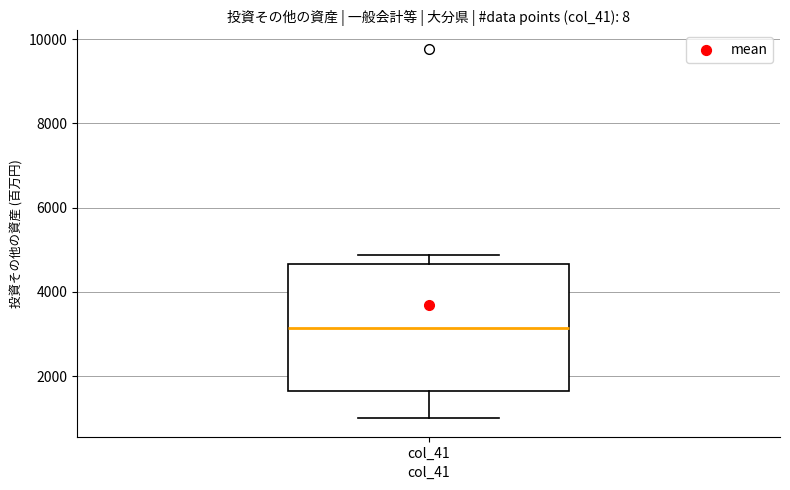

Read this box plot against the y-axis: the position of the median line, the range covered by the box, and the ends of both whiskers. The values are not printed on the chart, so give them approximately, as read against the axis.

median 3200, box 1600 to 4600, whiskers 1000 to 4800